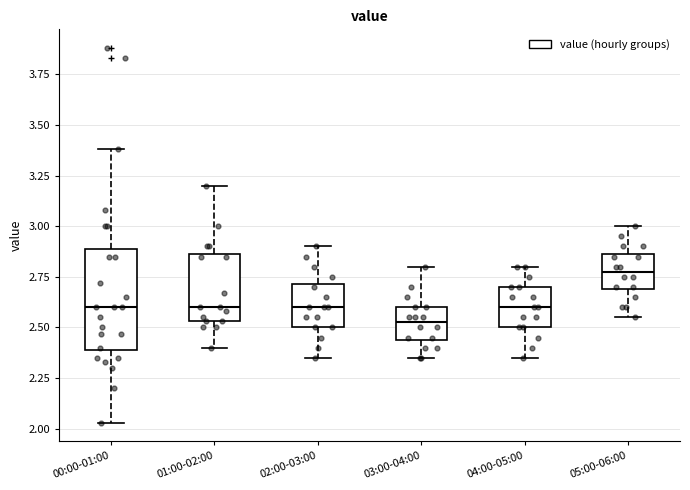

Comparing the boxes themselves (not the whiskers), which one is the tallest?

00:00-01:00